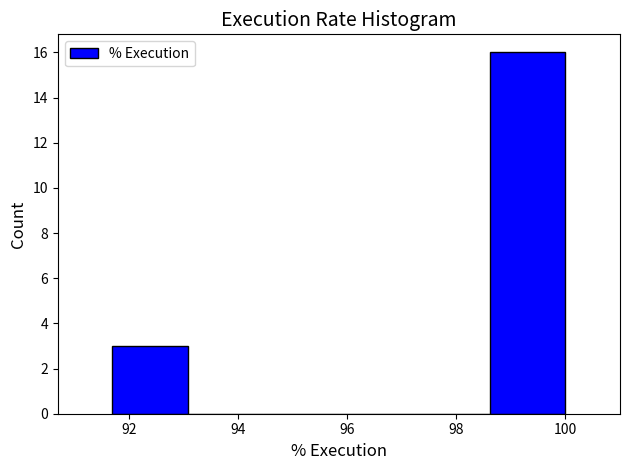

How tall is the bar that spans 91.6 to 93.0 on the x-axis? Neither the bar edges nor the heights are printed on the chart, so give them approximately, as read against the axes.

3